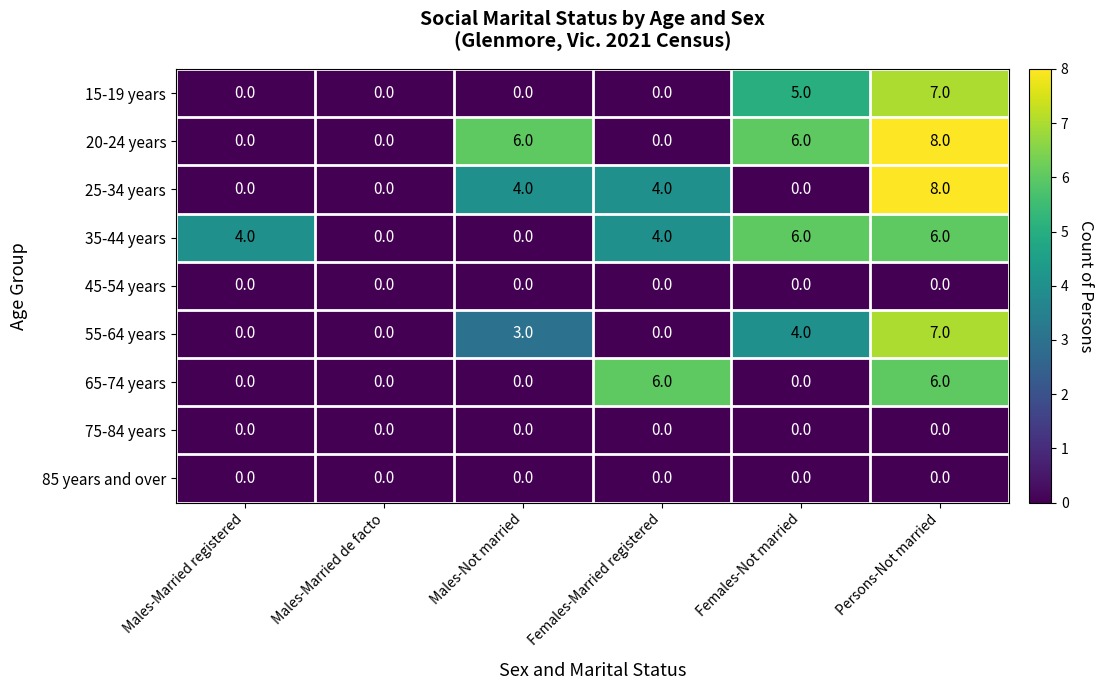

The 25-34 years series shows 3 at Females-Married registered. True or false?

False